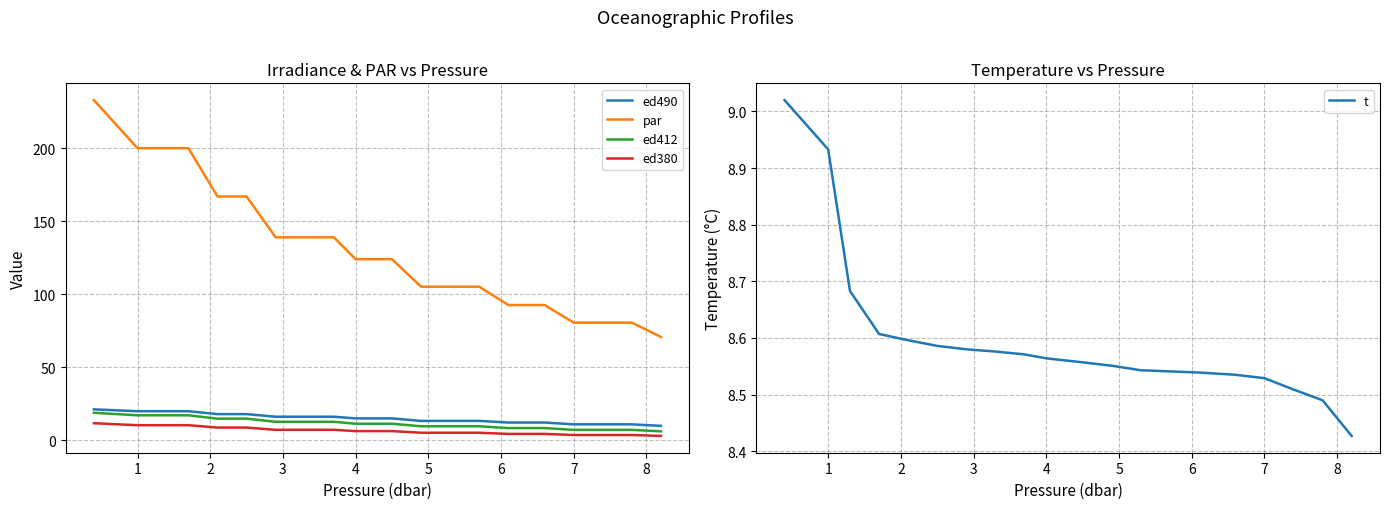

True or false: par and ed380 intersect in this chart.

False